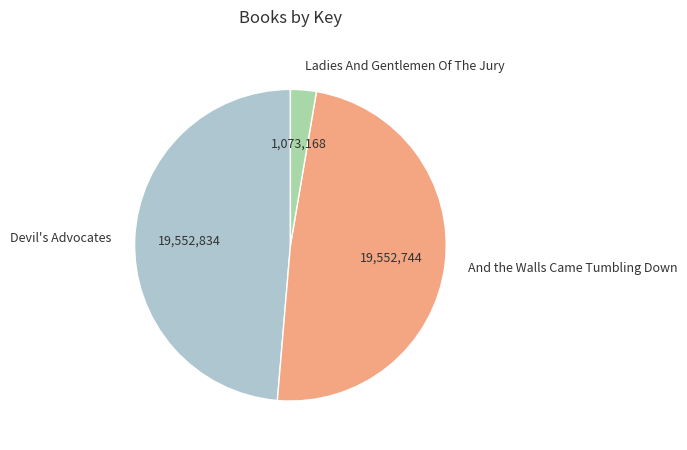

Combined, do Ladies And Gentlemen Of The Jury and And the Walls Came Tumbling Down account for over 50%?

Yes